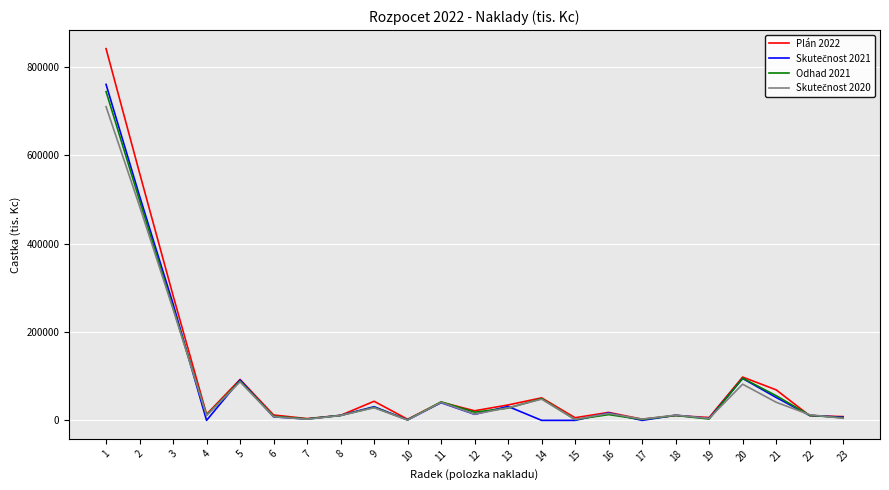

What is the difference between the Plán 2022 values at 21 and 8?

57801.0